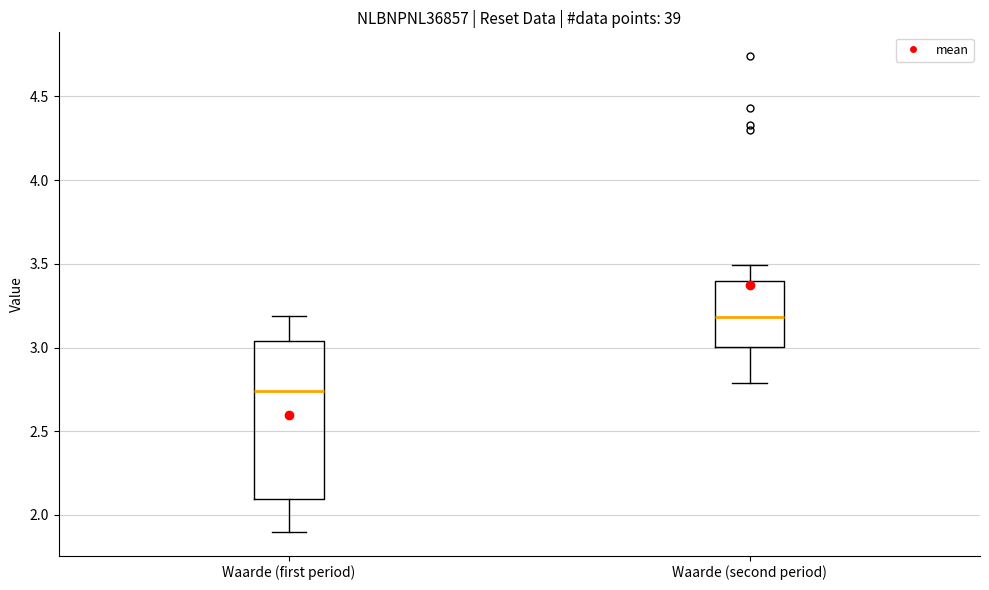

Which box's median line is the highest?

Waarde (second period)